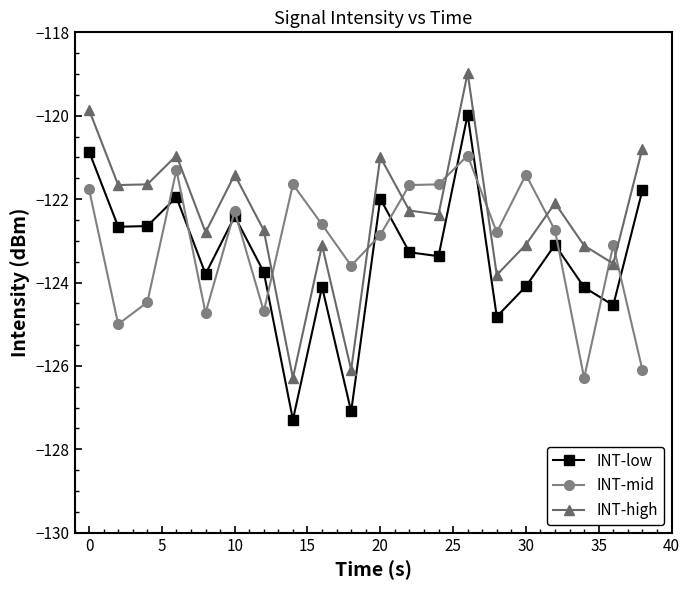

What is the difference between the maximum and minimum values in the INT-mid series?

5.3